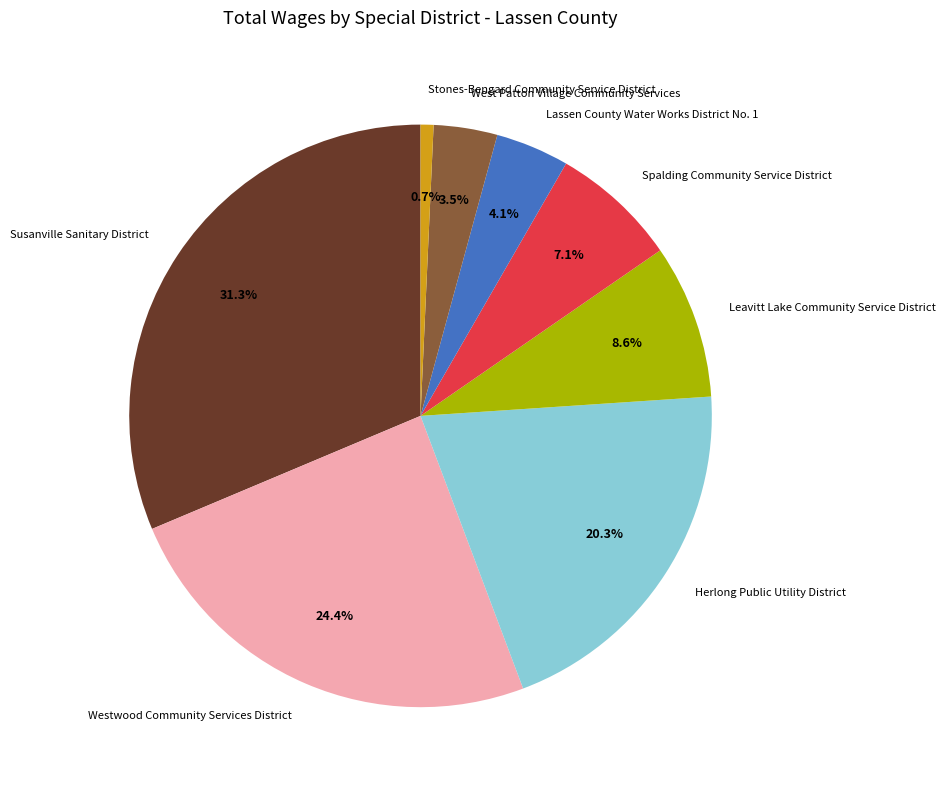

Is Westwood Community Services District the majority of the pie?

No